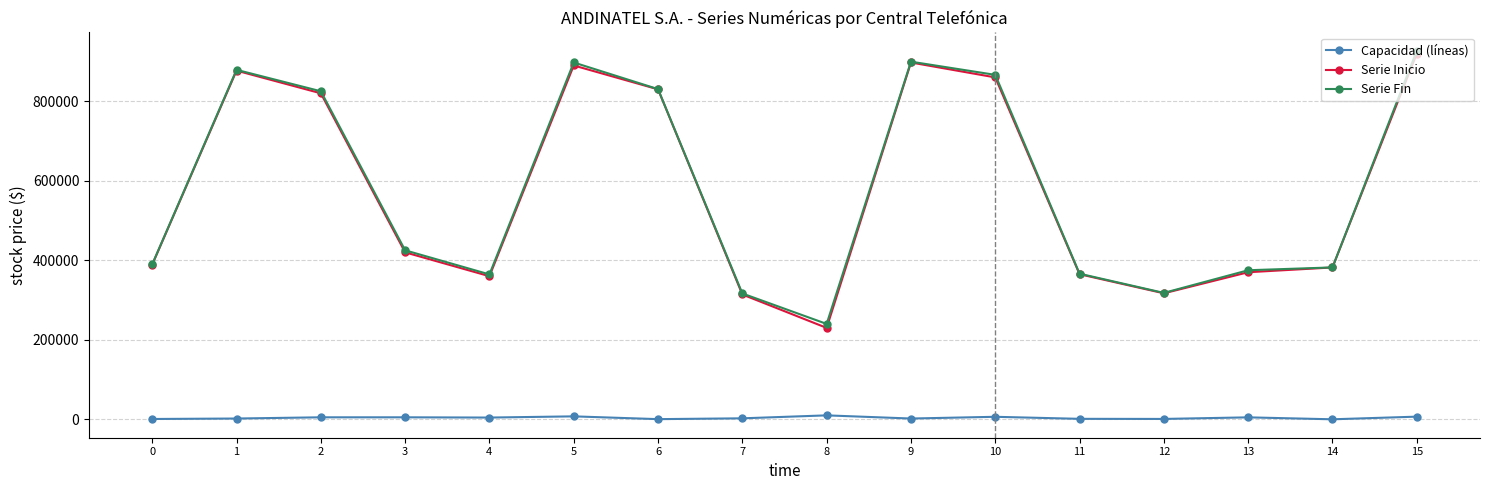

At which category is the sum across all series the highest?

15